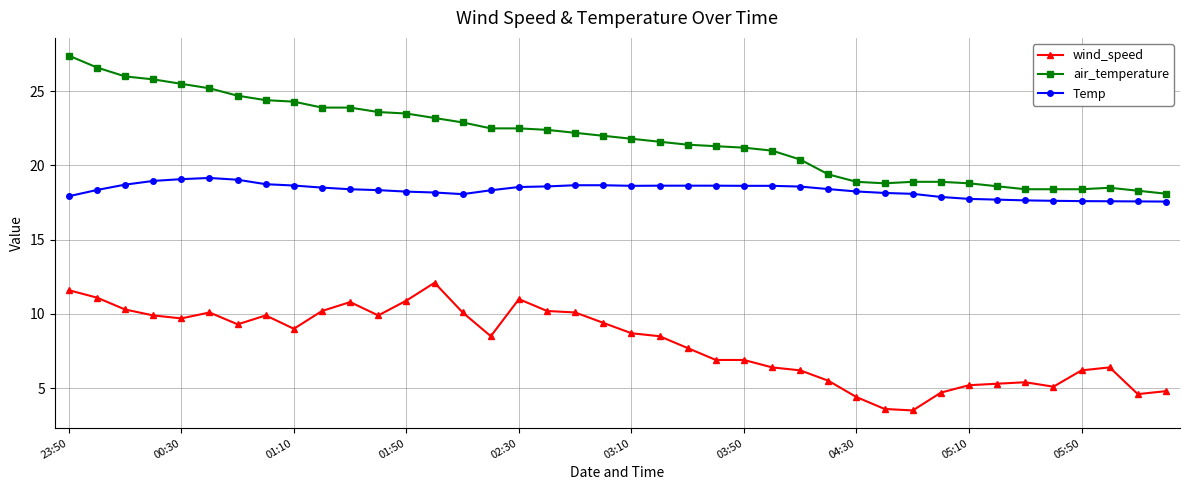

Rank the series by their maximum value, from lowest to highest.

wind_speed, Temp, air_temperature